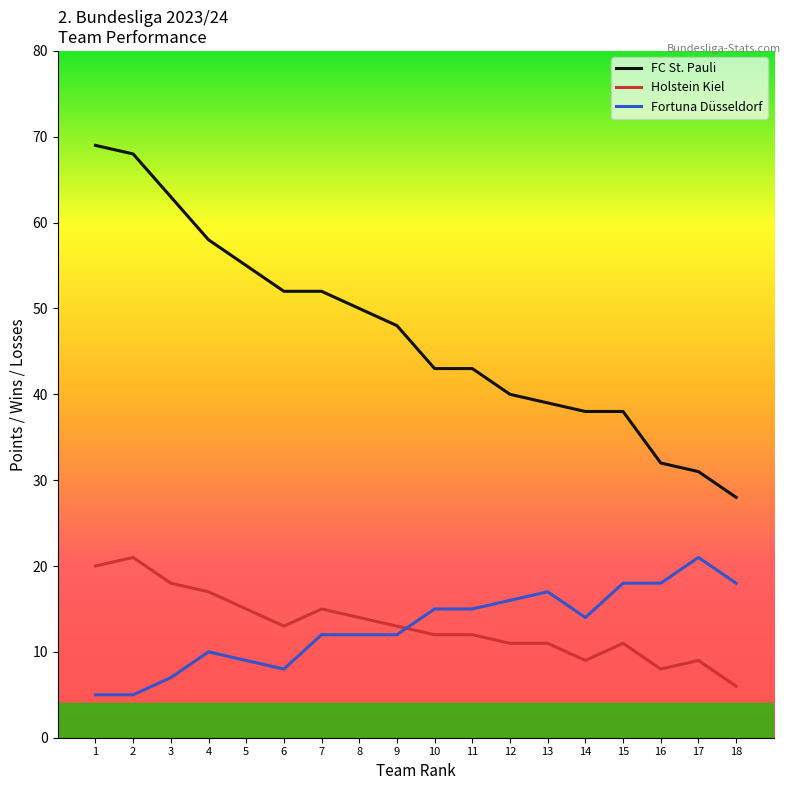

The value of Fortuna Düsseldorf at 7 is 3. True or false?

False